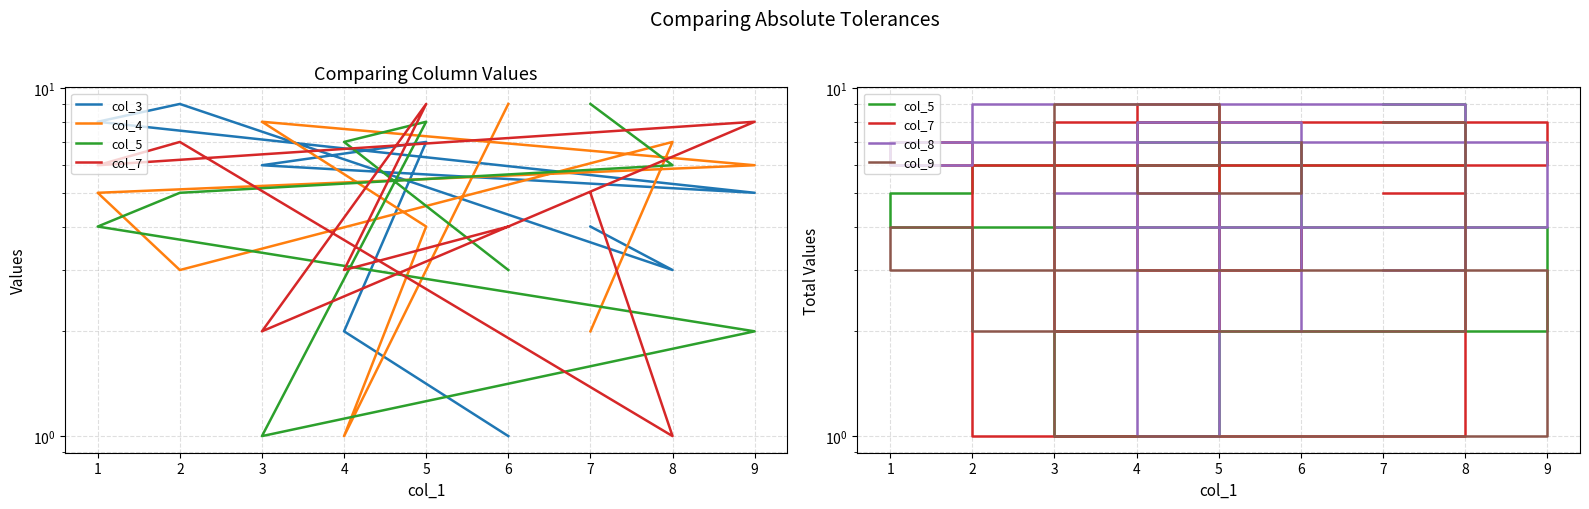

What is the maximum value for col_9?

9